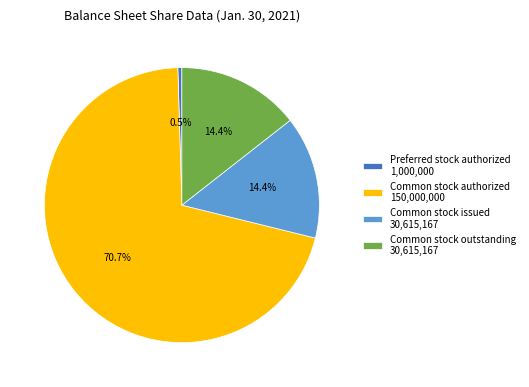

What is the majority slice?

Common stock authorized 150,000,000